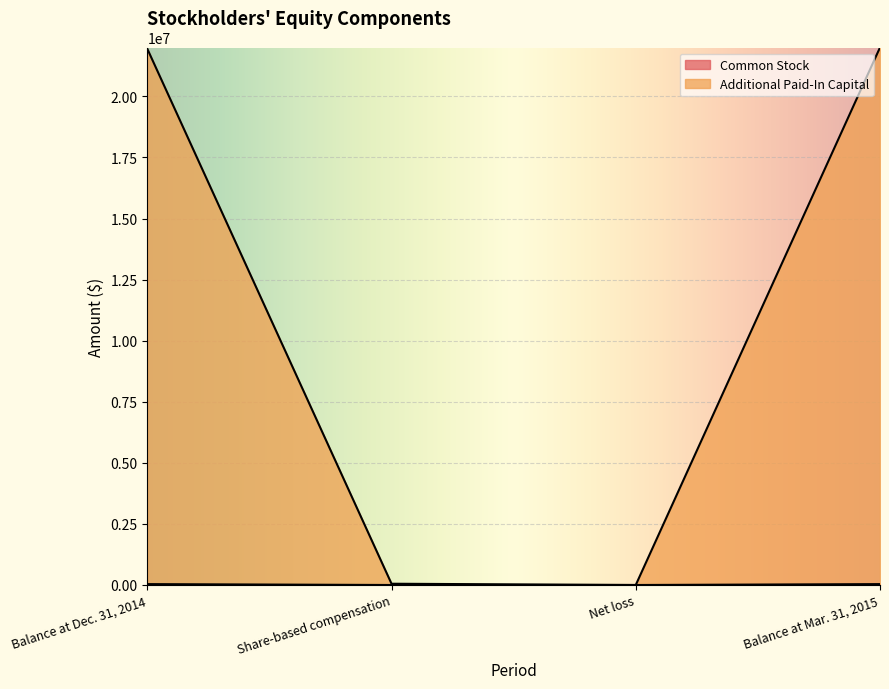

The Common Stock series shows 62749 at Balance at Mar. 31, 2015. True or false?

False